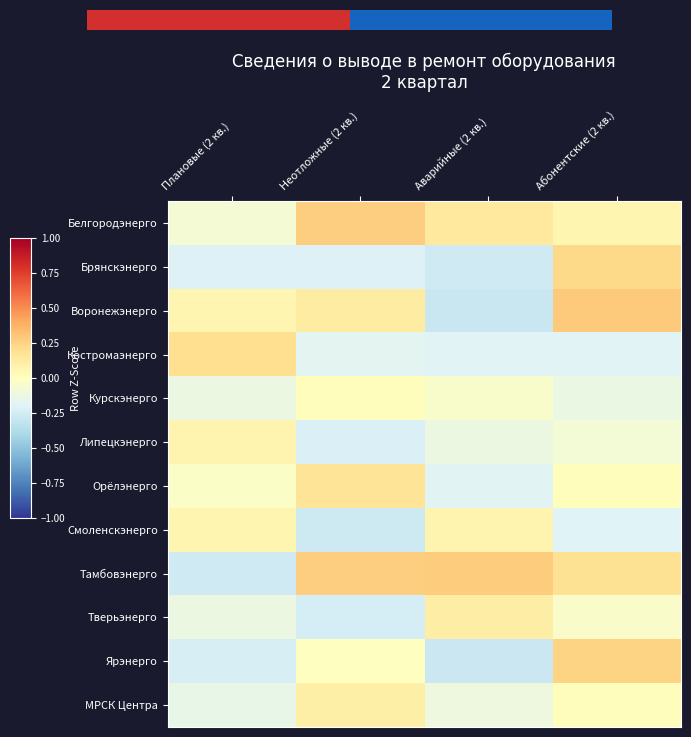

List the series in order of their peak value, lowest first.

Курскэнерго, Смоленскэнерго, Липецкэнерго, МРСК Центра, Тверьэнерго, Орёлэнерго, Костромаэнерго, Брянскэнерго, Ярэнерго, Белгородэнерго, Тамбовэнерго, Воронежэнерго